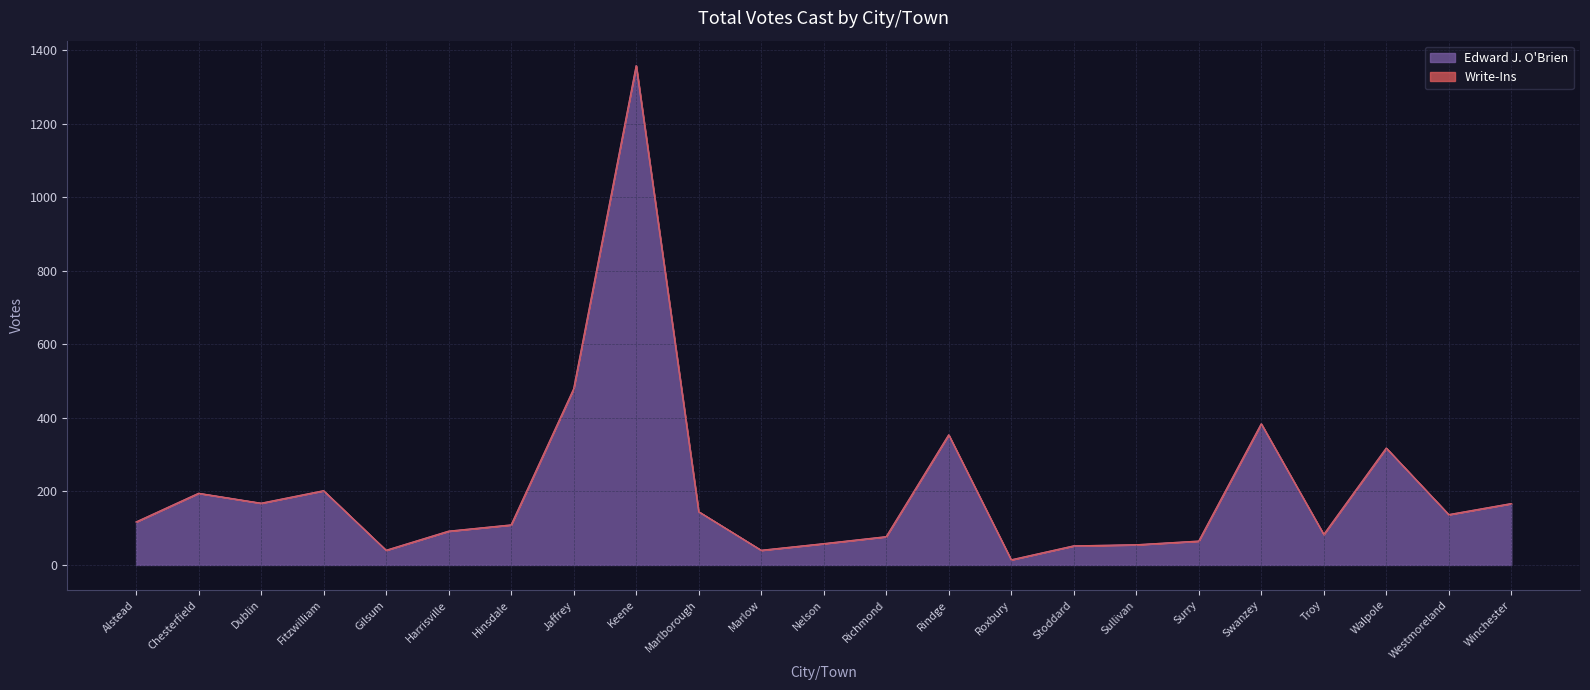

What is the difference between the maximum and minimum values?

1344